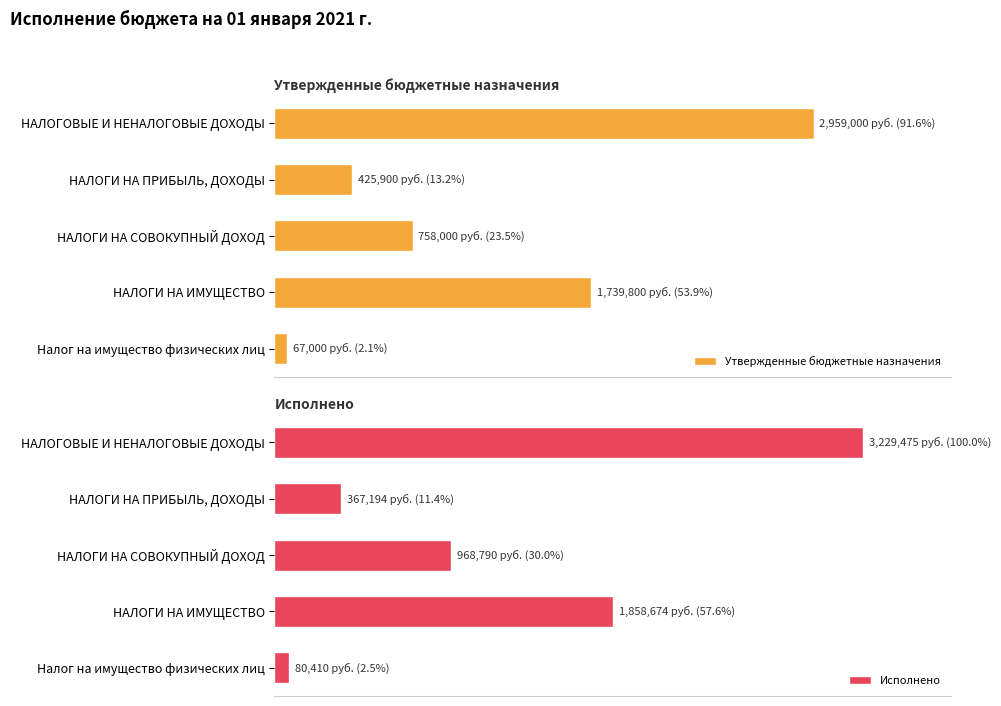

Between 1.5 and 2.0, which series saw the biggest shift?

Исполнено